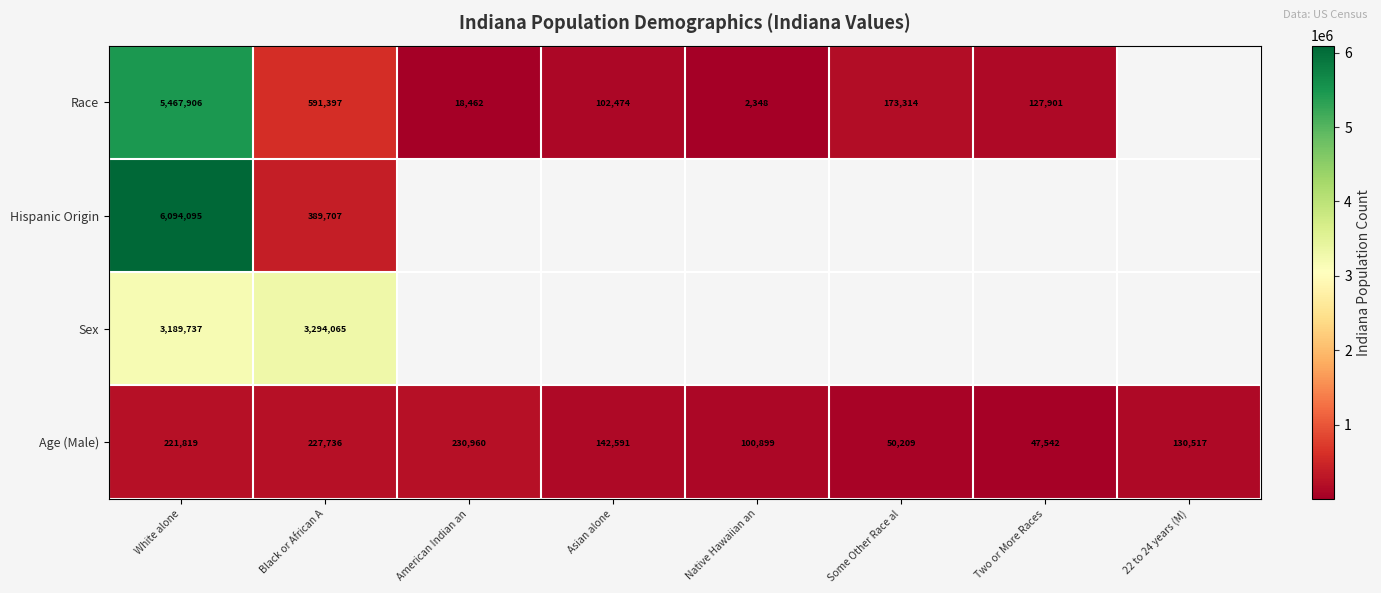

Is the value of Race at American Indian an greater than the value of Age (Male) at Native Hawaiian an?

No